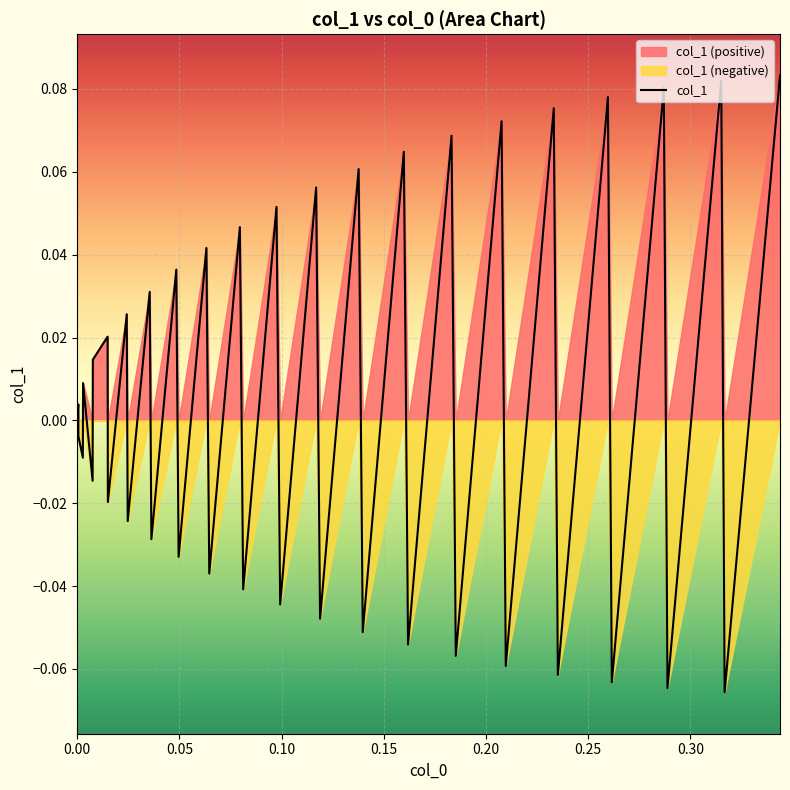

Does the chart display data point markers on the line(s)?

No